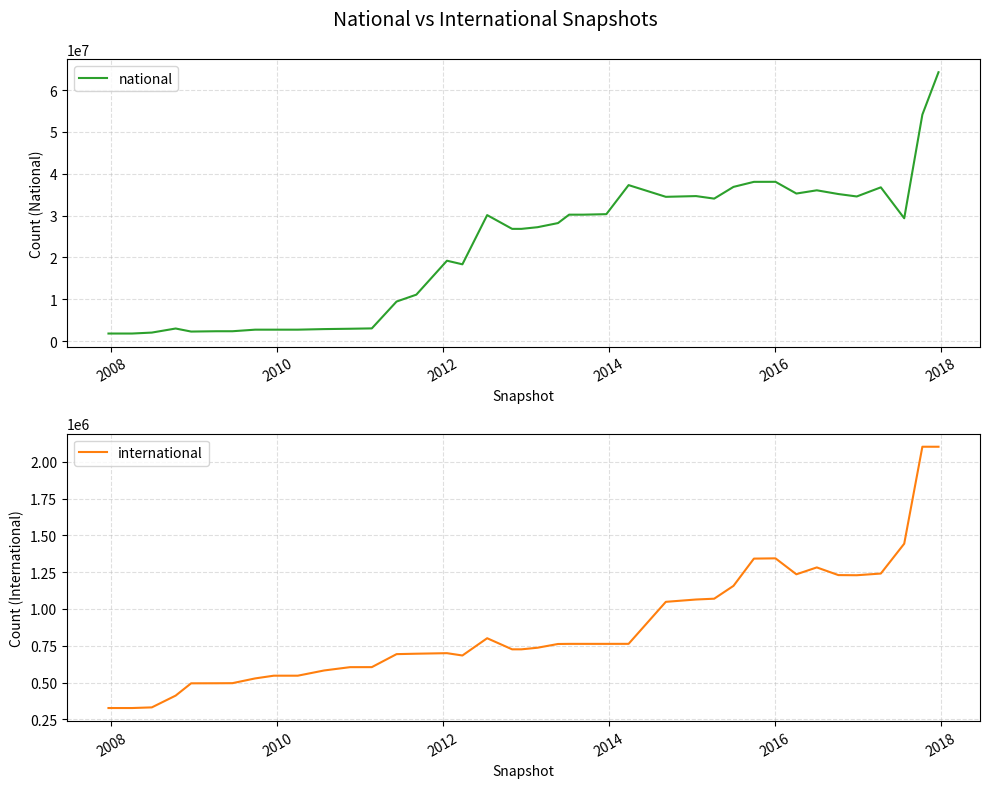

What is the difference between the maximum and minimum values in the international series?

1775950